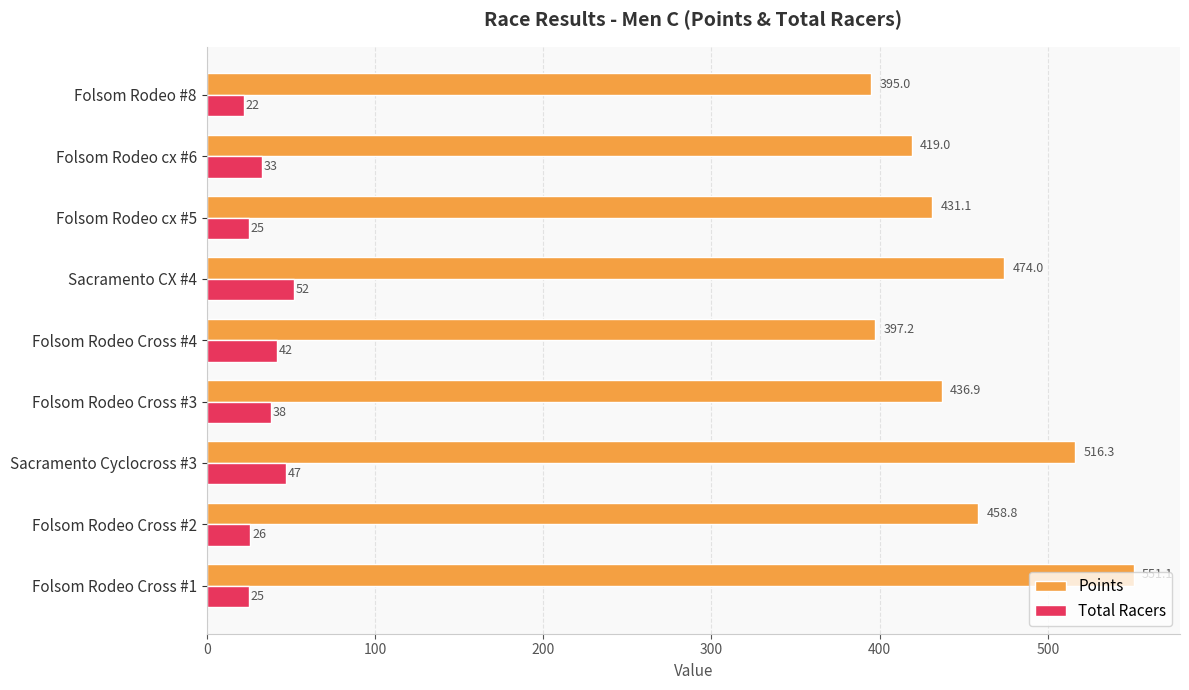

Rank the series by their average value, from lowest to highest.

Total Racers, Points